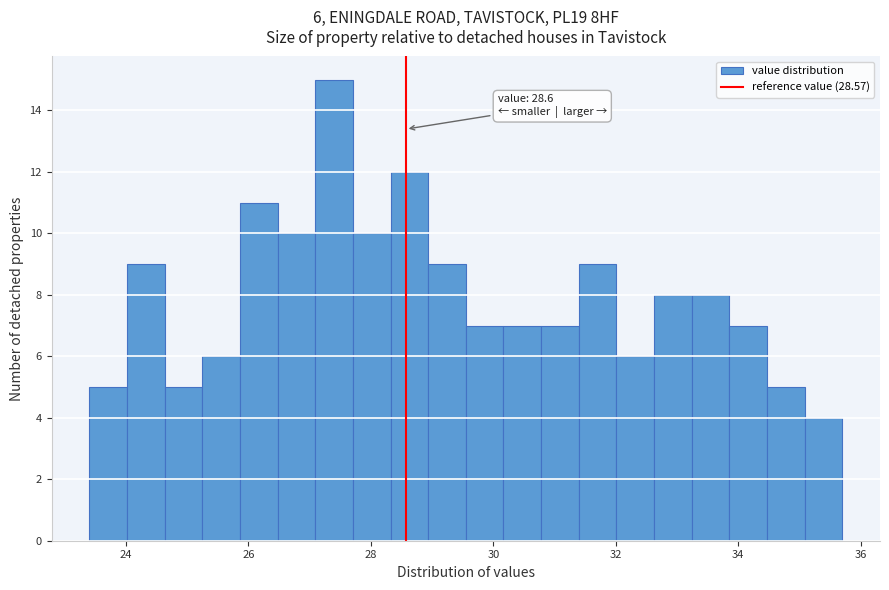

Around what value on the x-axis is the tallest bar? Give the approximate position of its centre, as read against the axis.

27.4